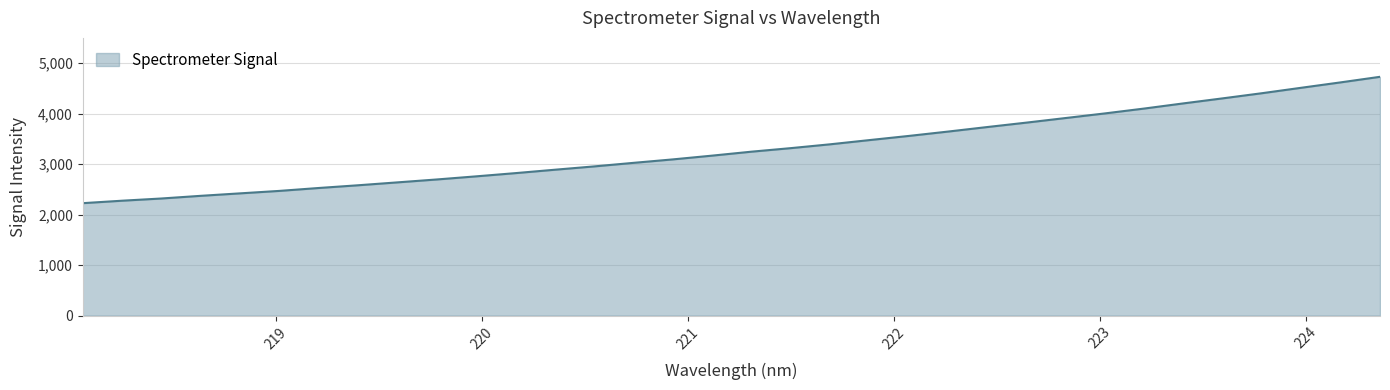

What is the difference between the maximum and minimum values?

2502.5